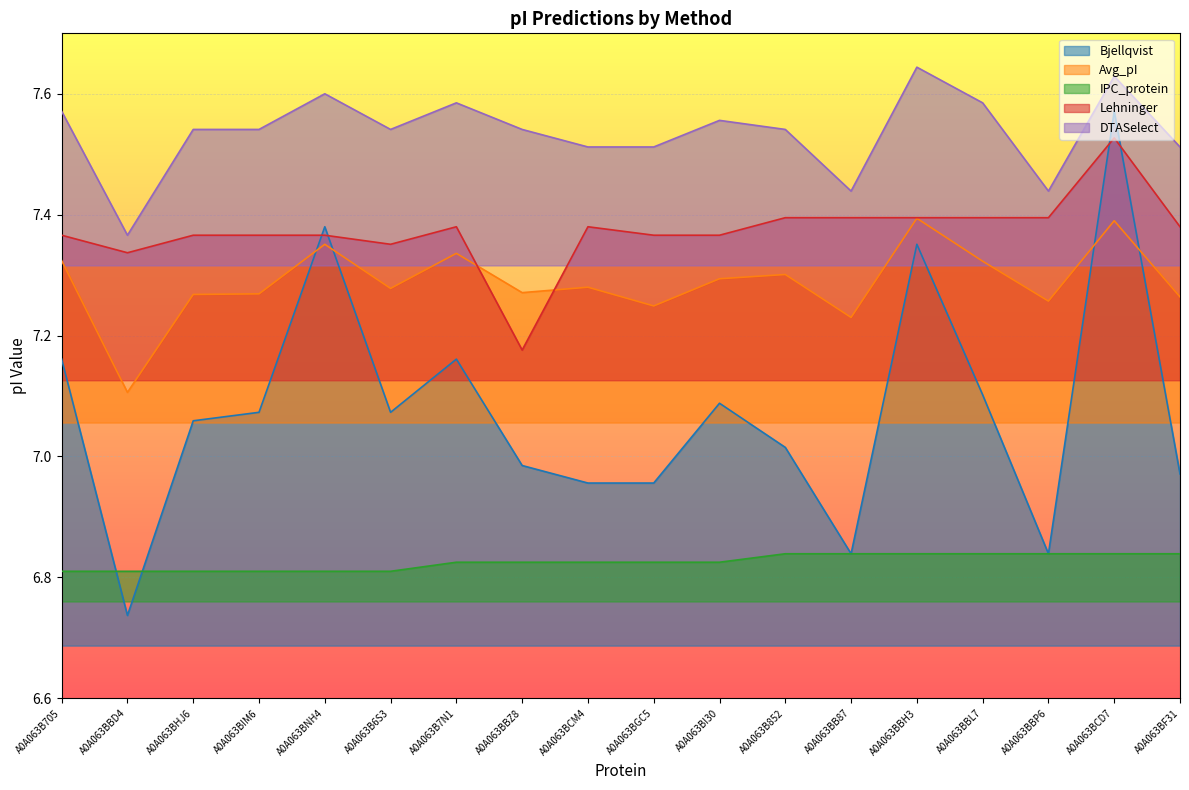

At how many categories does at least one series exceed 6?

18